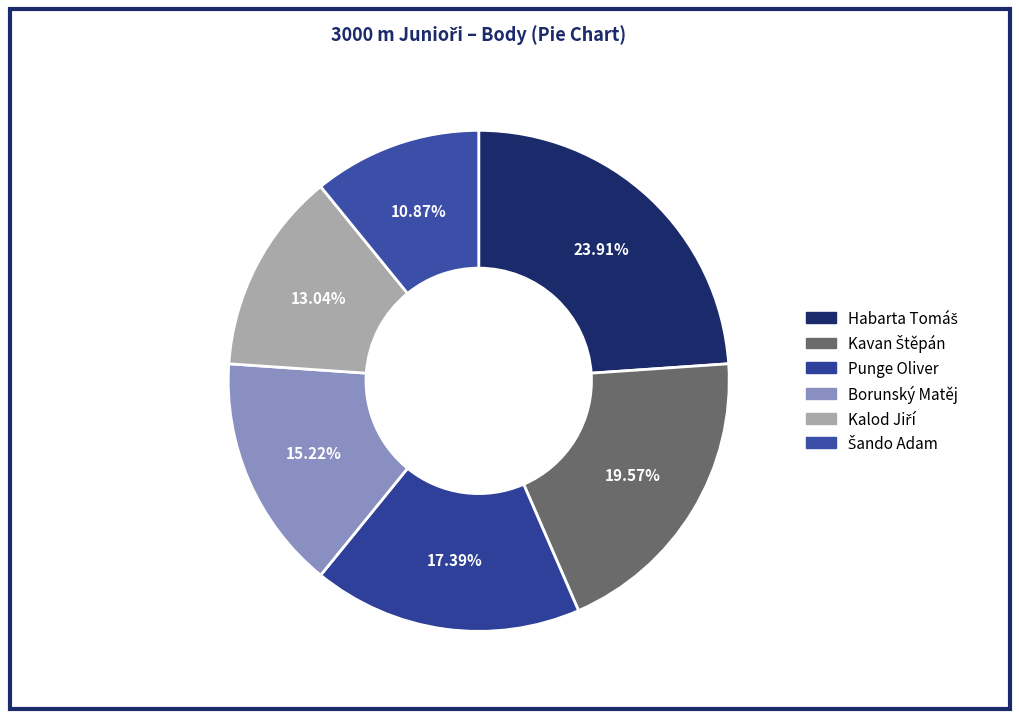

What percentage do Borunský Matěj and Punge Oliver together represent?

32.6%